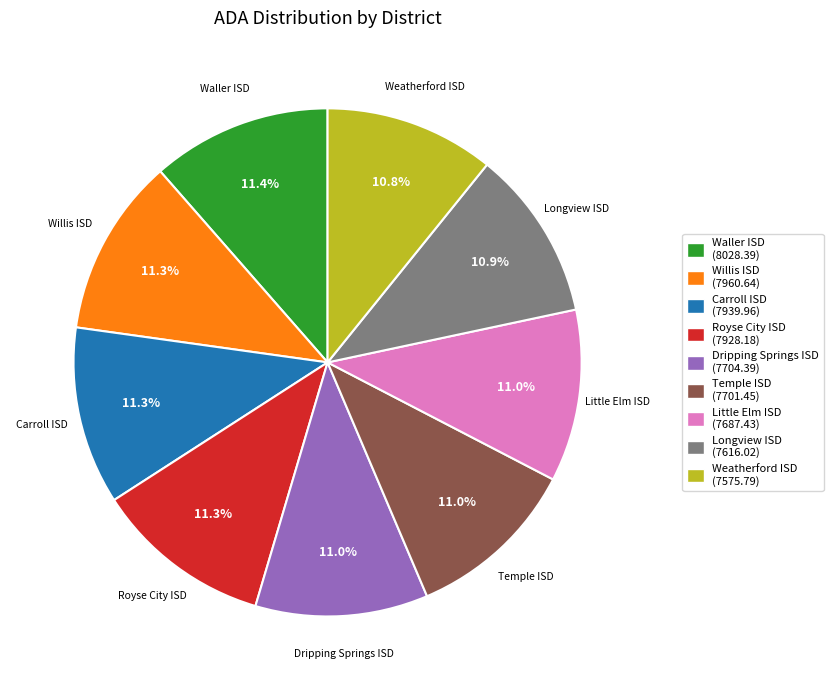

Does Temple ISD account for over 50% of the chart?

No